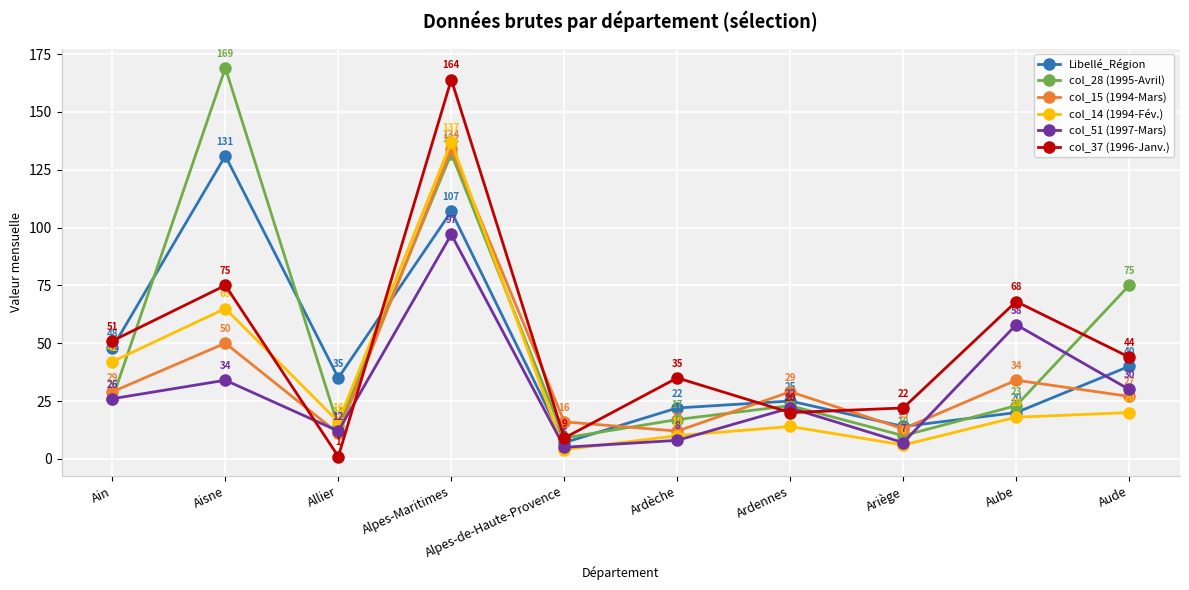

Count the number of categories in the chart.

10